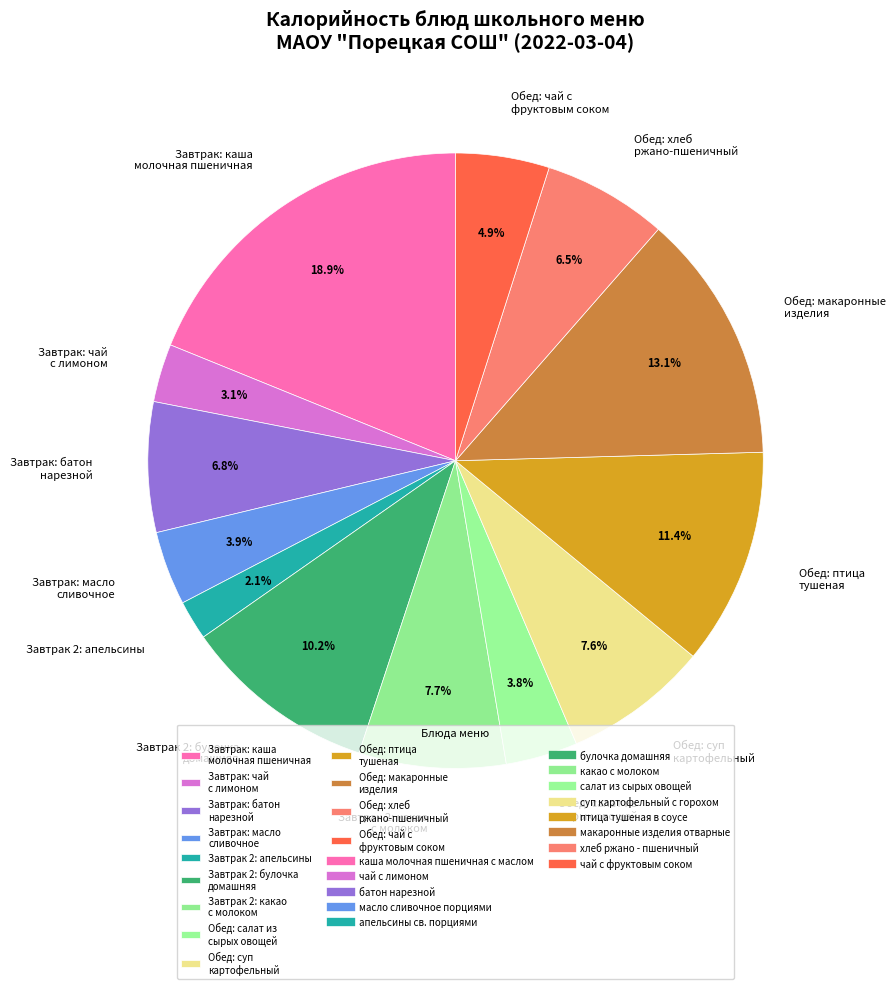

What is the smallest slice in the pie chart?

Завтрак 2: апельсины